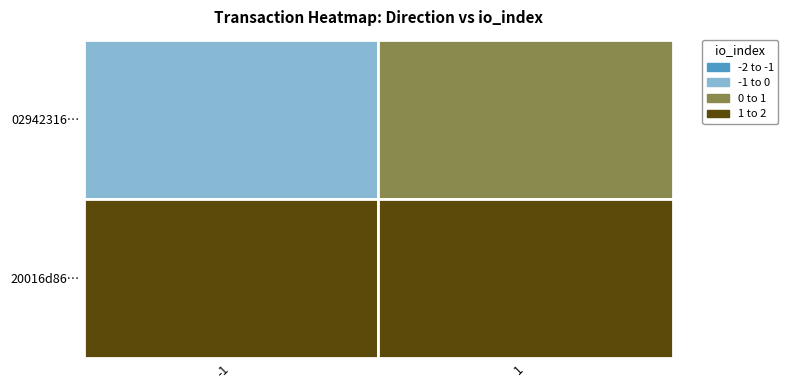

At which label does 02942316fe63ae4e315789ce07fdaffbaf156d7 reach its peak?

1